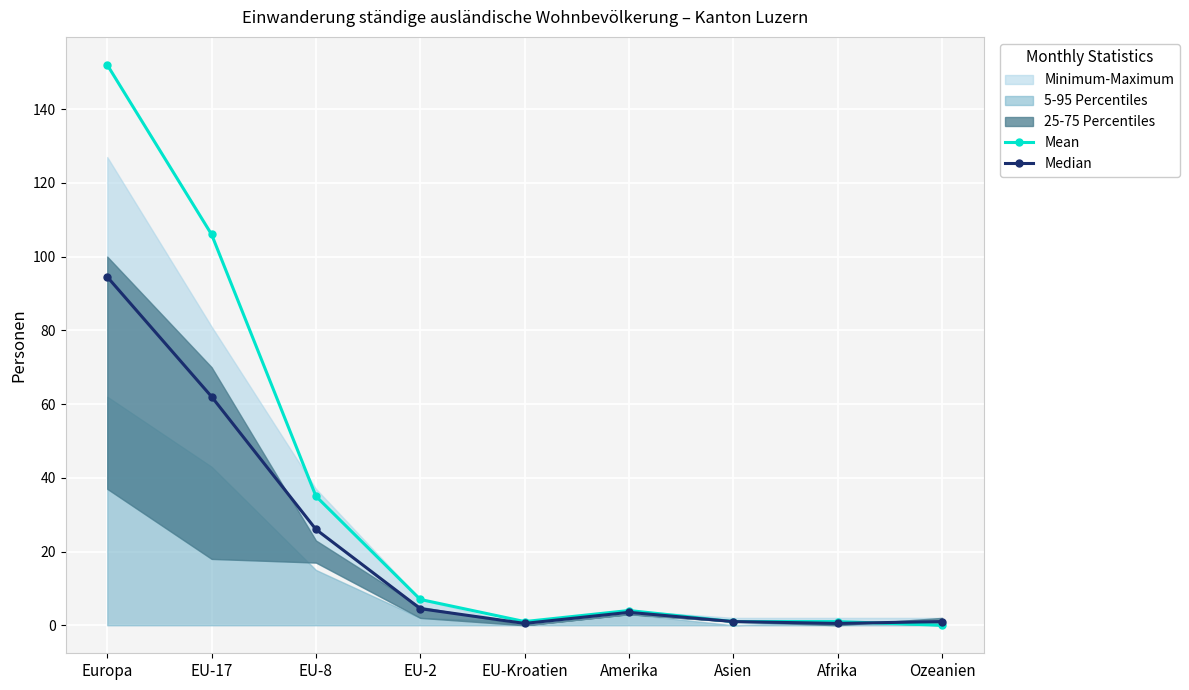

Which series has the largest range (max minus min)?

Mean